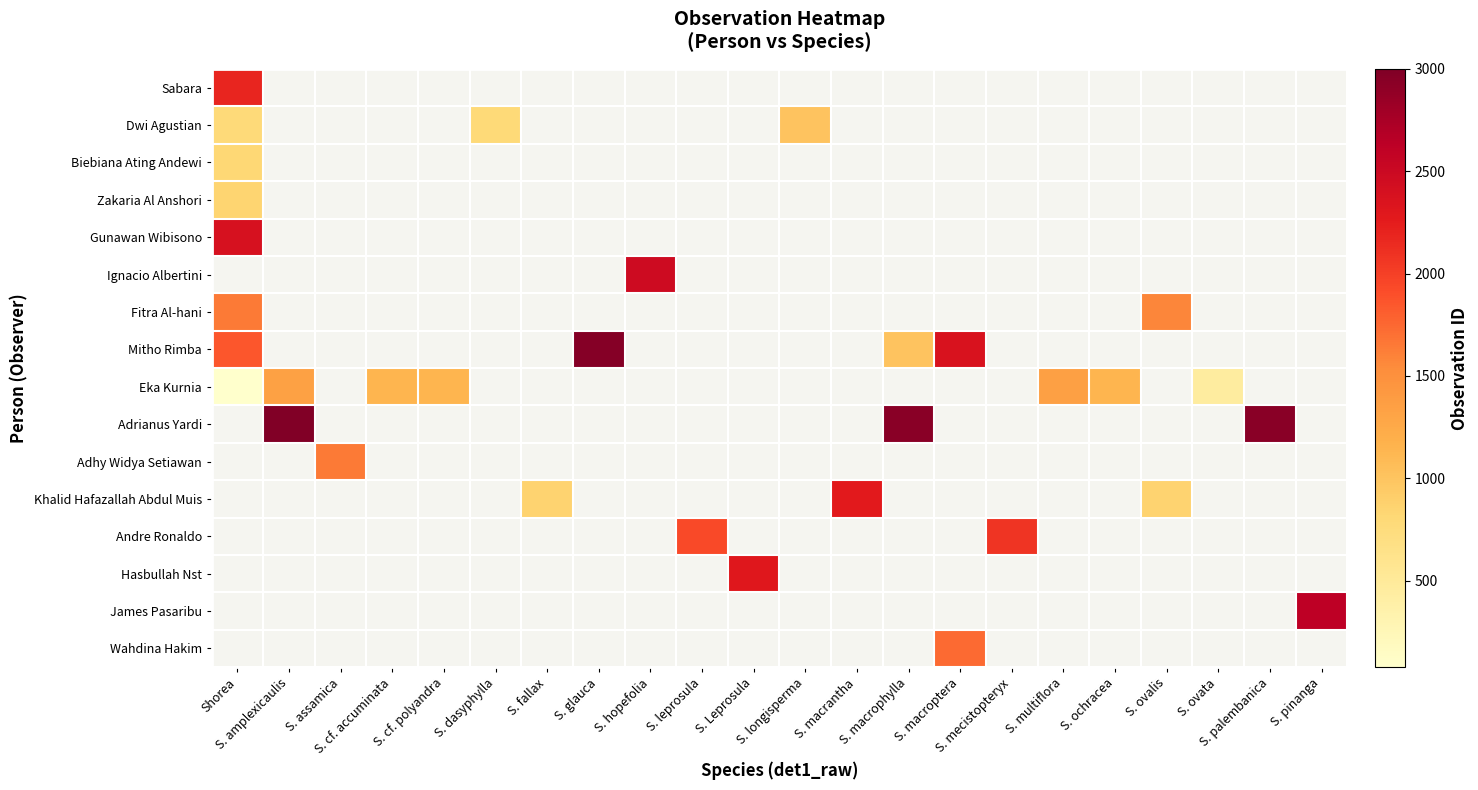

What is the average value of the Adrianus Yardi series?

402